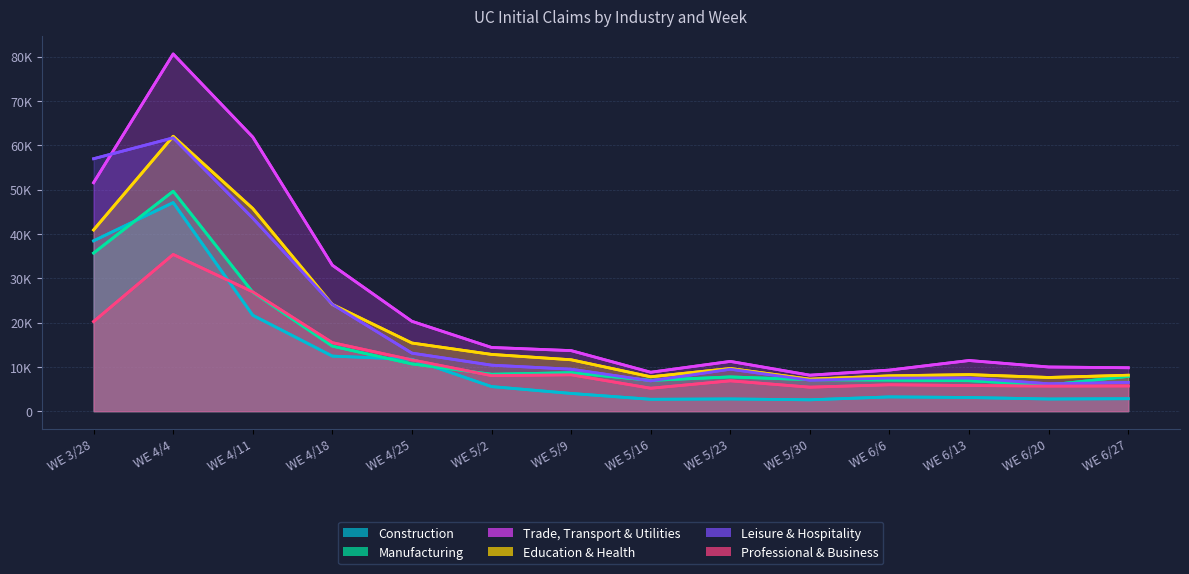

How many categories are shown in the chart?

14